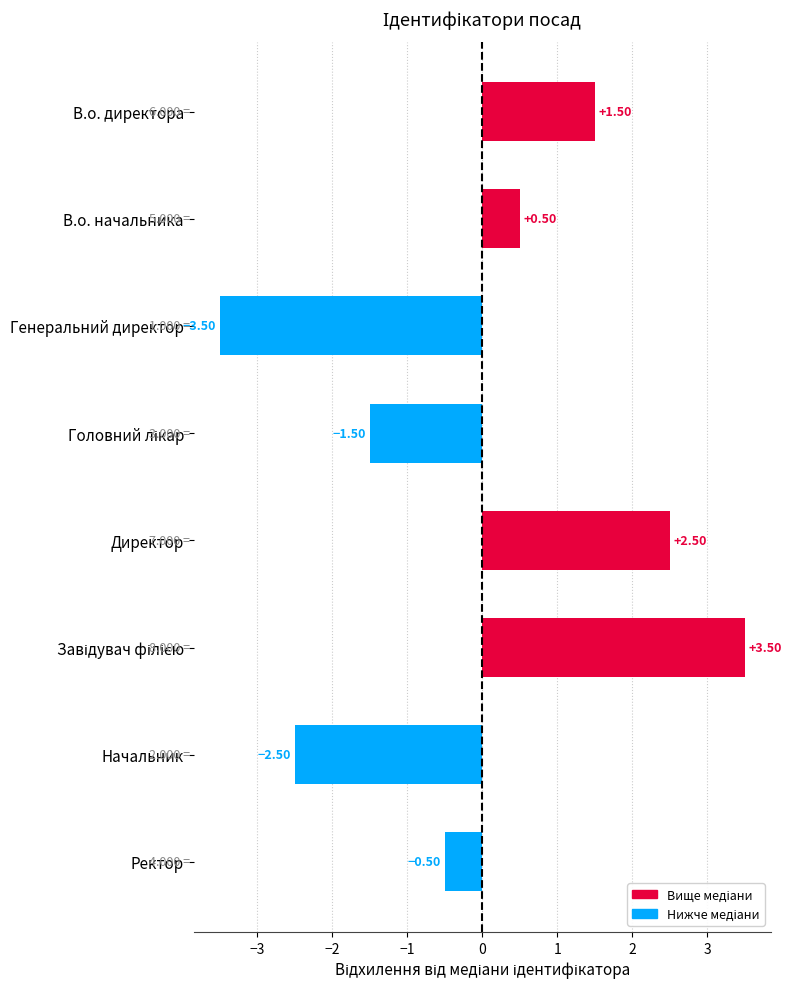

Which has a higher value, В.о. директора or Директор?

Директор